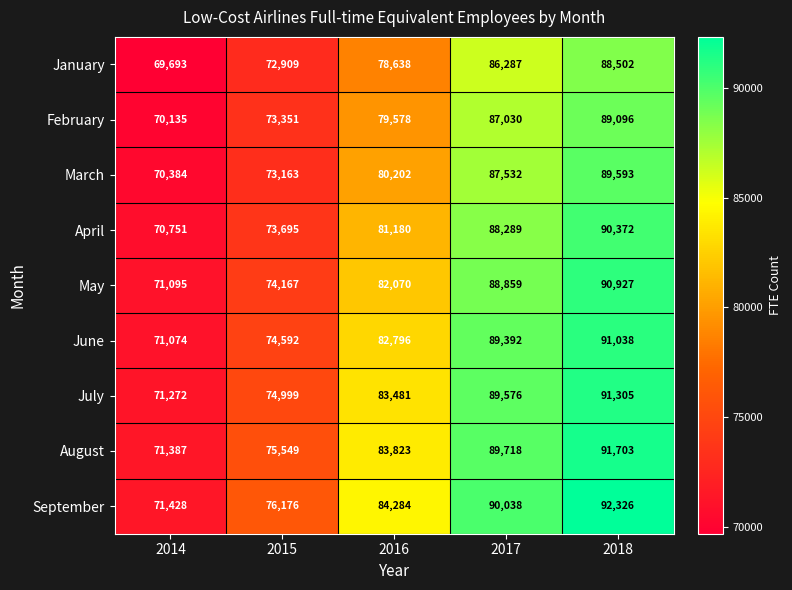

List the labels in order of May value, smallest first.

2014, 2015, 2016, 2017, 2018